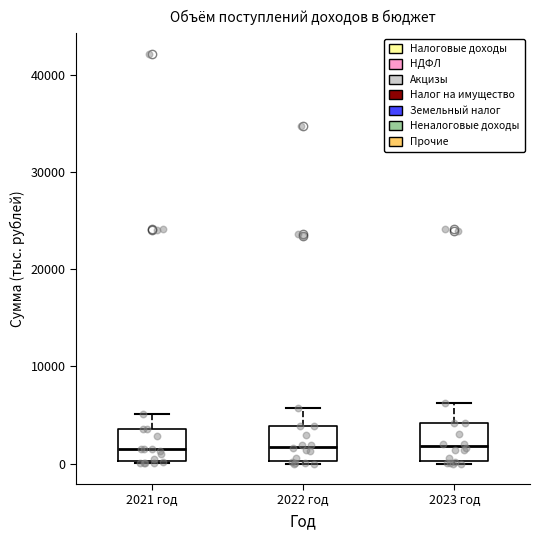

Reading left to right, transcribe this box plot: for each box, give where its median line is, the range the box spans, and where its two whiskers end, as read against the y-axis. The values are not printed on the chart, so give them approximately, as read against the axis.

2021 год: median 2000, box 0 to 4000, whiskers 0 to 5000
2022 год: median 2000, box 0 to 4000, whiskers 0 to 6000
2023 год: median 2000, box 0 to 4000, whiskers 0 to 6000